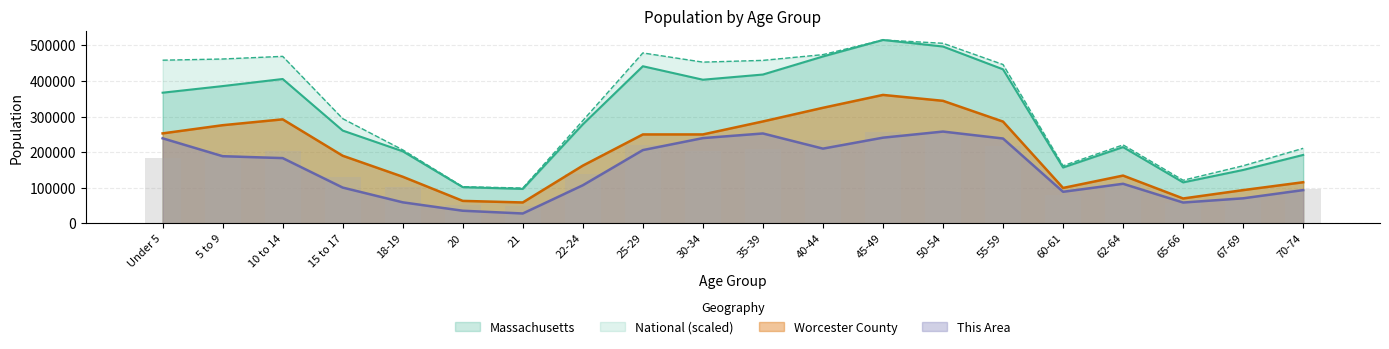

Rank the categories by This Area value from lowest to highest.

21, 20, 65-66, 18-19, 67-69, 60-61, 70-74, 15 to 17, 22-24, 62-64, 10 to 14, 5 to 9, 25-29, 40-44, 55-59, Under 5, 30-34, 45-49, 35-39, 50-54